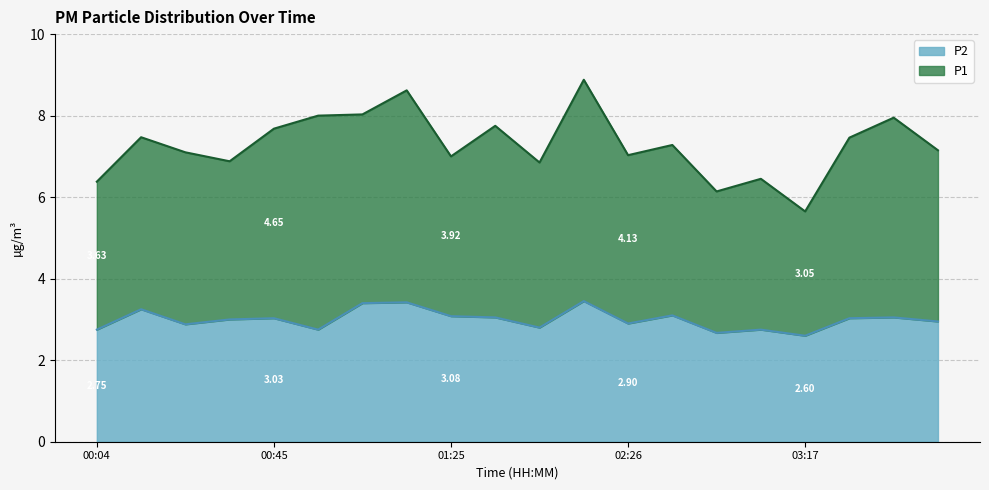

Which has a higher value, 03:27 or 00:24?

03:27